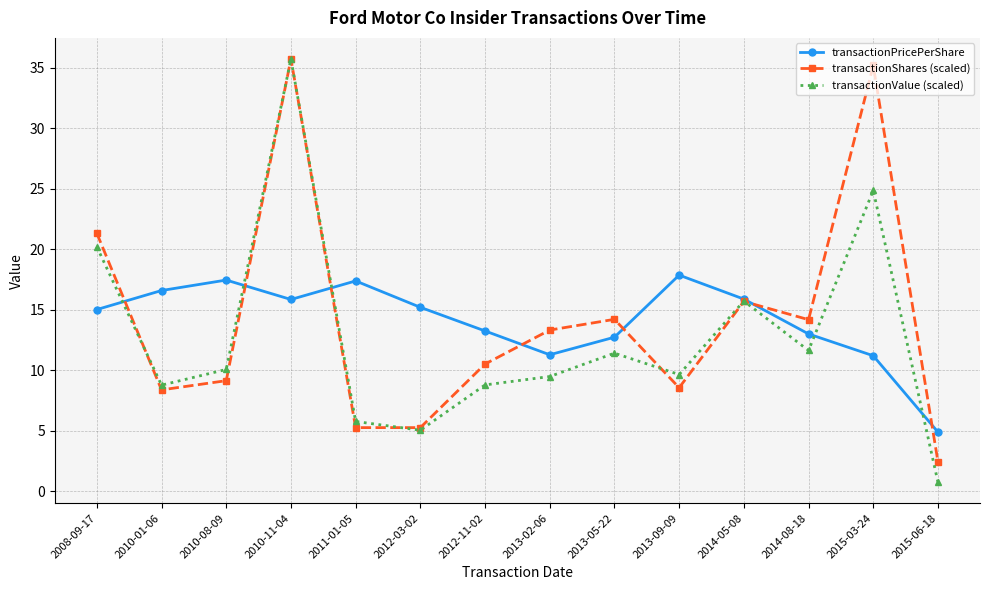

At which category does transactionPricePerShare reach its first local peak?

2010-08-09